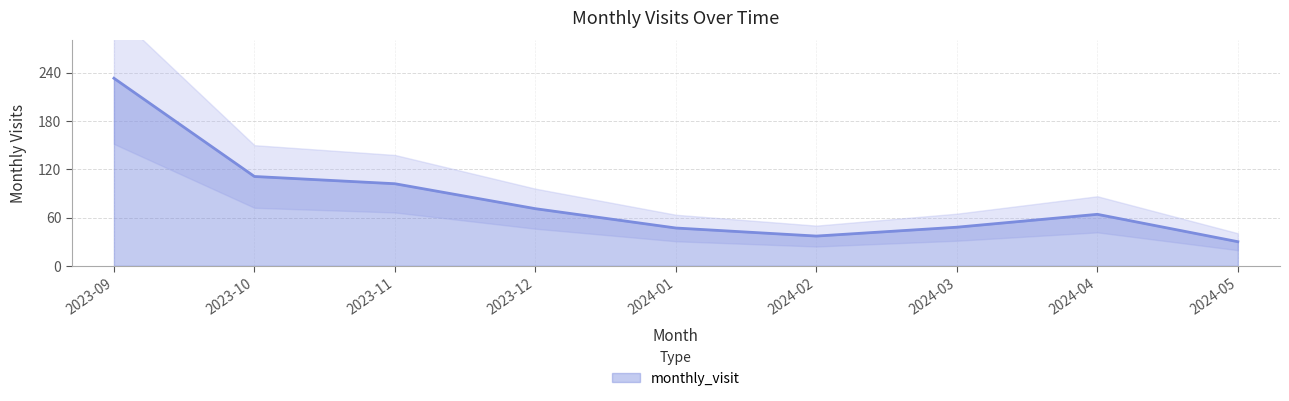

Rank the categories by value from lowest to highest.

2024-05, 2024-02, 2024-01, 2024-03, 2024-04, 2023-12, 2023-11, 2023-10, 2023-09